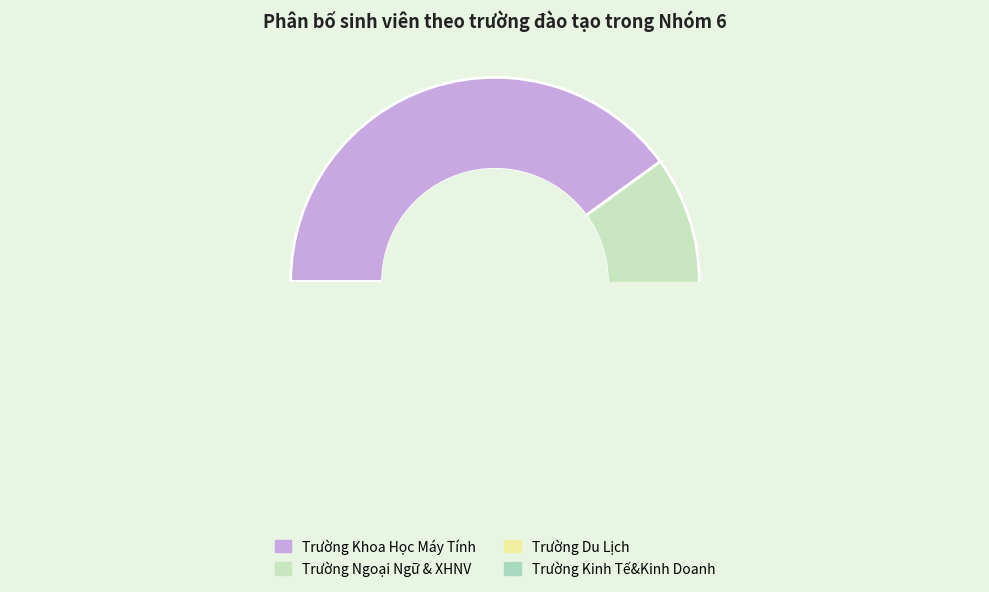

Which slice is the smallest?

Trường Kinh Tế&Kinh Doanh